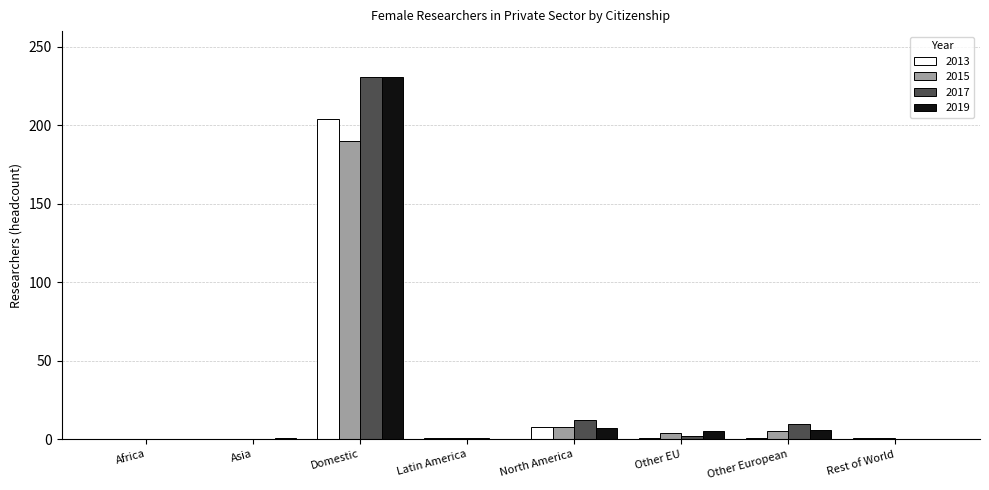

Where is 2013 nearest to the value 102?

North America